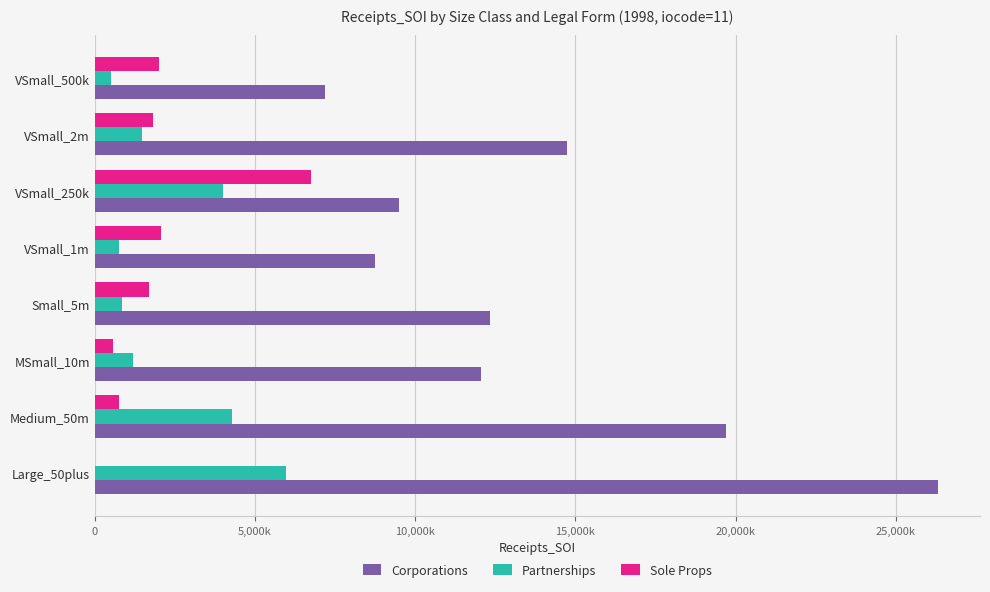

What are all the series names shown in the legend?

Corporations, Partnerships, Sole Props